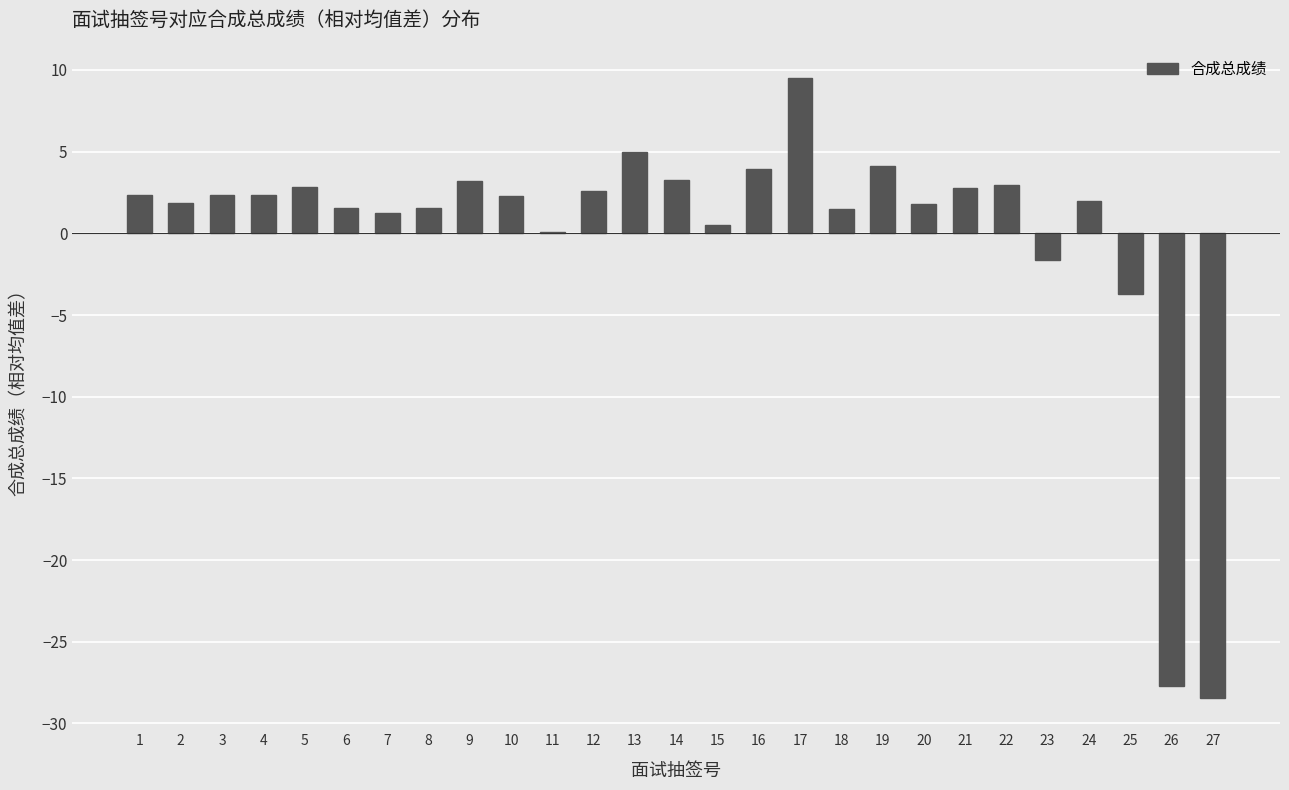

The value at 11 is 0.1. True or false?

True